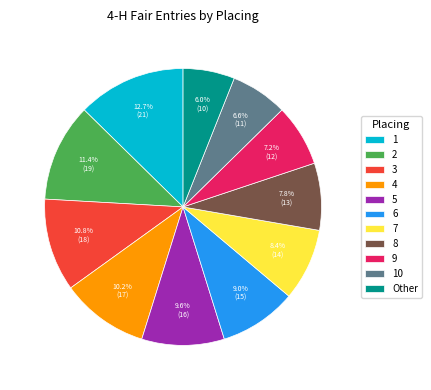

Rank the categories by value from lowest to highest.

Other, 10, 9, 8, 7, 6, 5, 4, 3, 2, 1